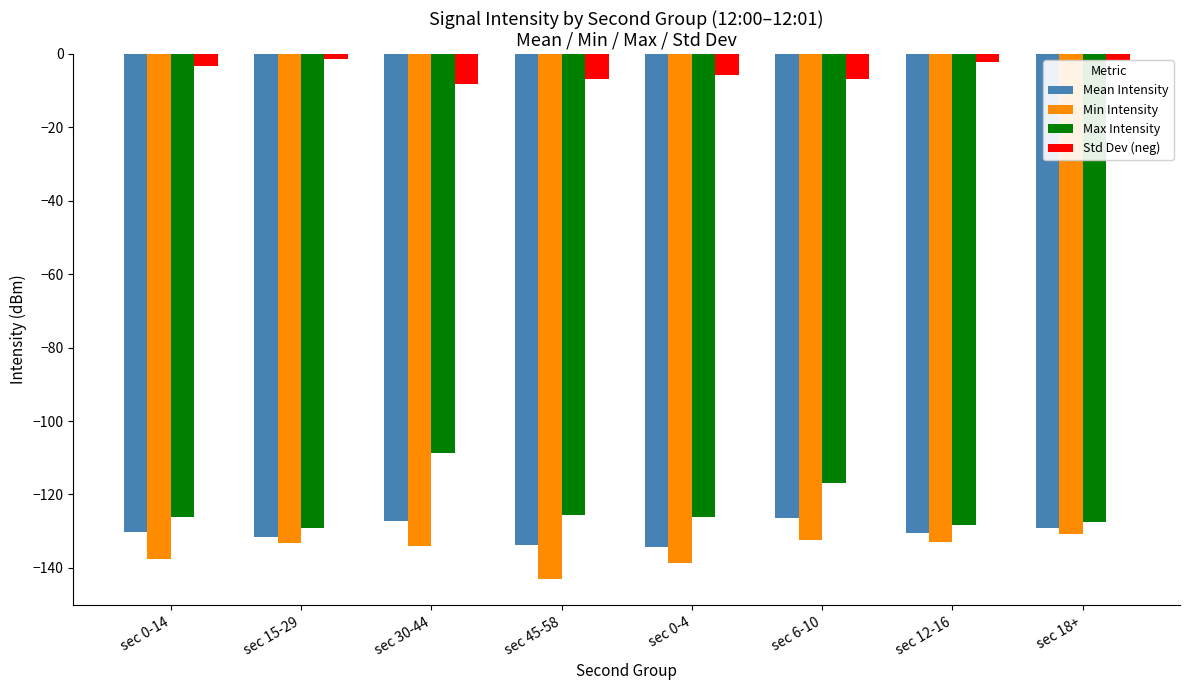

Which series has the largest total across all categories?

Std Dev (neg)